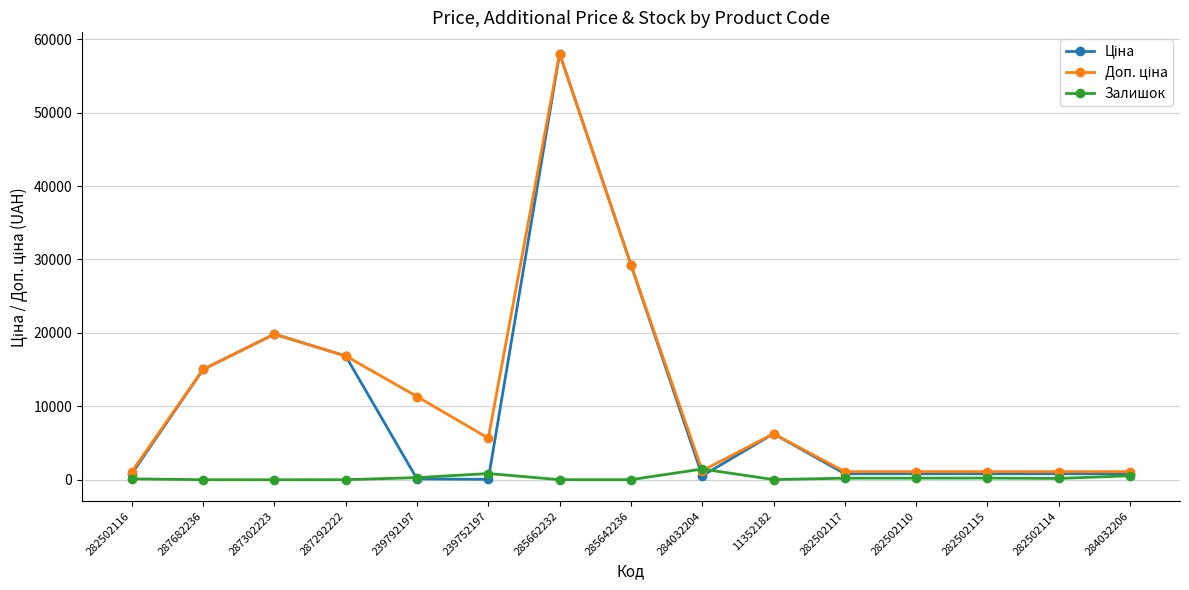

At which category is the sum across all series the highest?

285662232